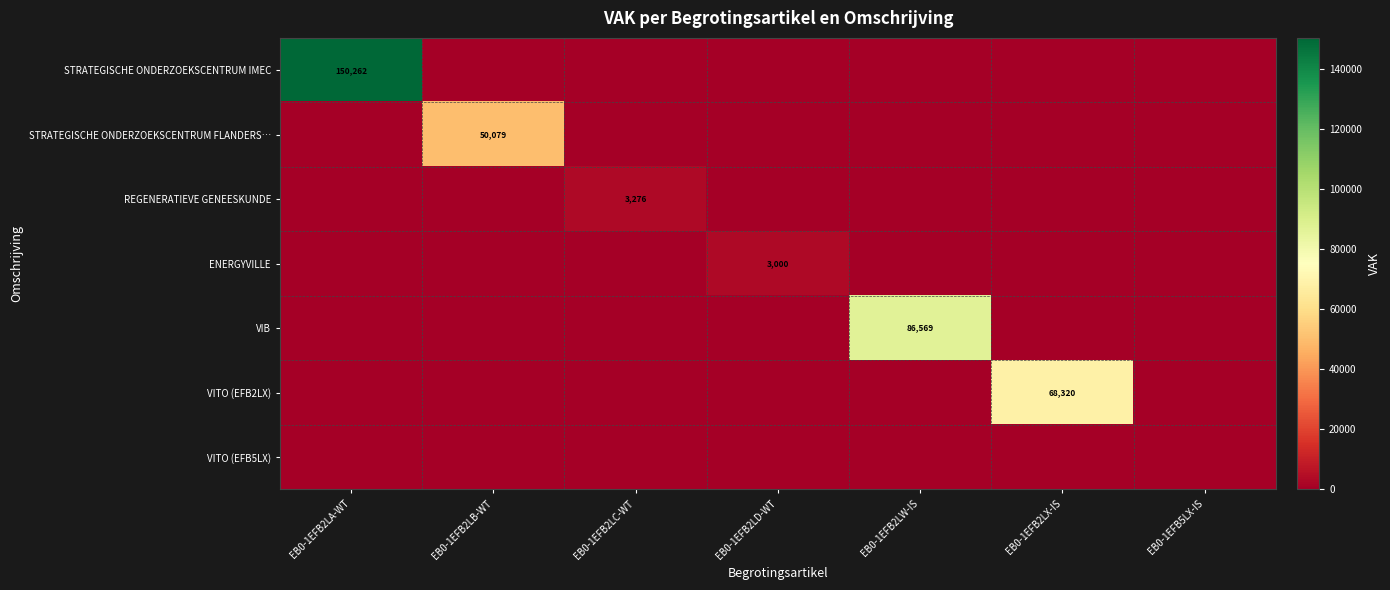

What is the total value across all series at EB0-1EFB2LW-IS?

86569